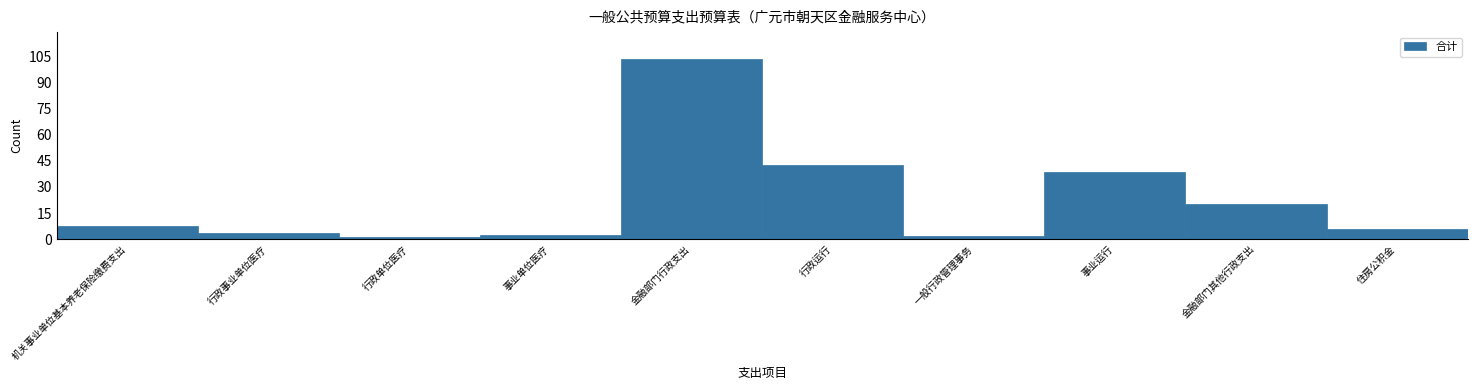

Reading left to right, transcribe all the data shown in this chart.

机关事业单位基本养老保险缴费支出=7.8	行政事业单位医疗=3.8	行政单位医疗=1.2	事业单位医疗=2.7	金融部门行政支出=103.3	行政运行=42.5	一般行政管理事务=2.0	事业运行=38.8	金融部门其他行政支出=20.0	住房公积金=5.8